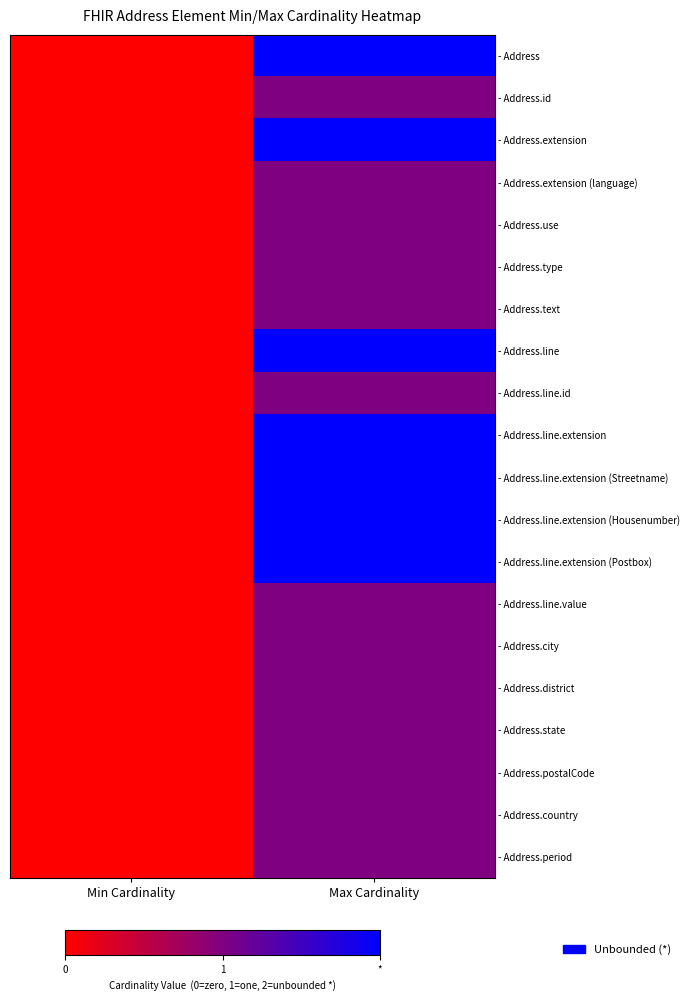

Which series has the largest total across all categories?

- Address